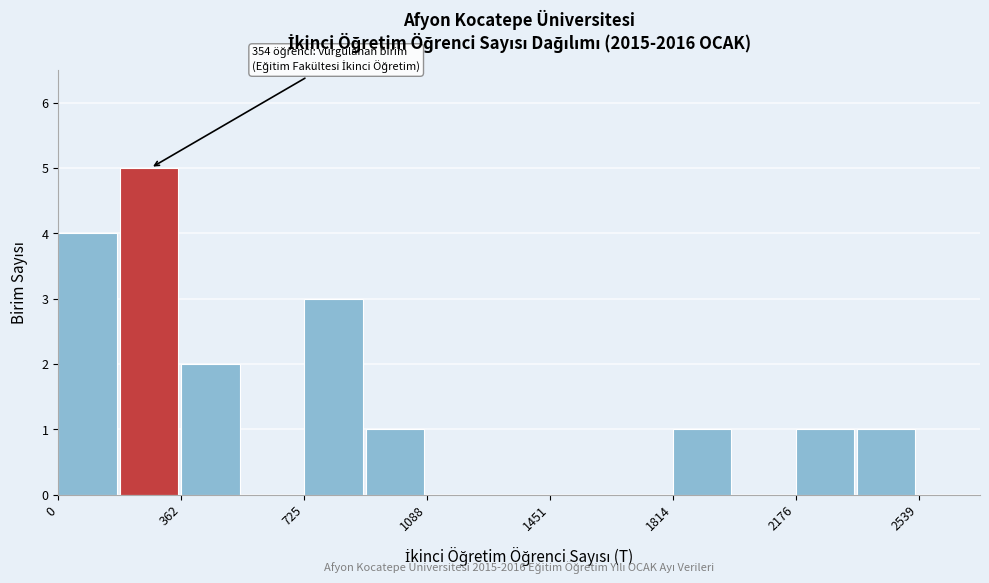

Around what value on the x-axis is the tallest bar? Give the approximate position of its centre, as read against the axis.

250